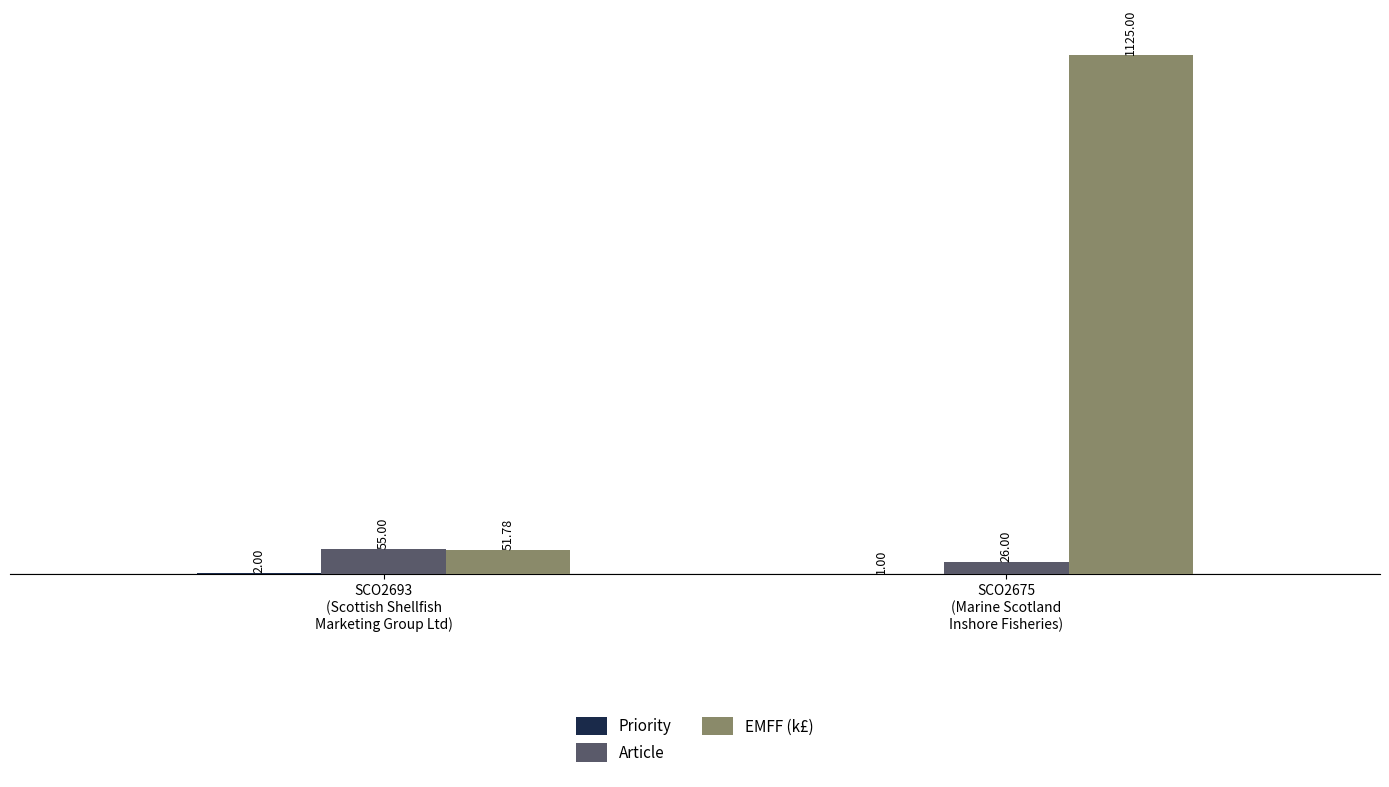

What is the total value across all series at SCO2675
(Marine Scotland
Inshore Fisheries)?

1152.0